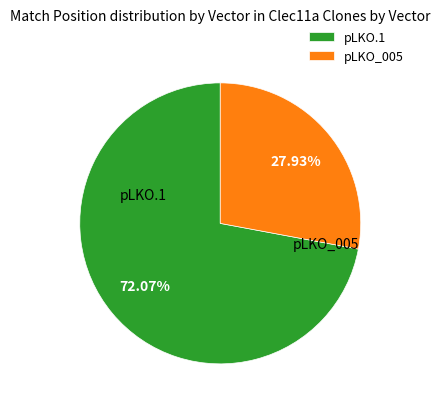

Rank the categories by value from highest to lowest.

pLKO.1, pLKO_005